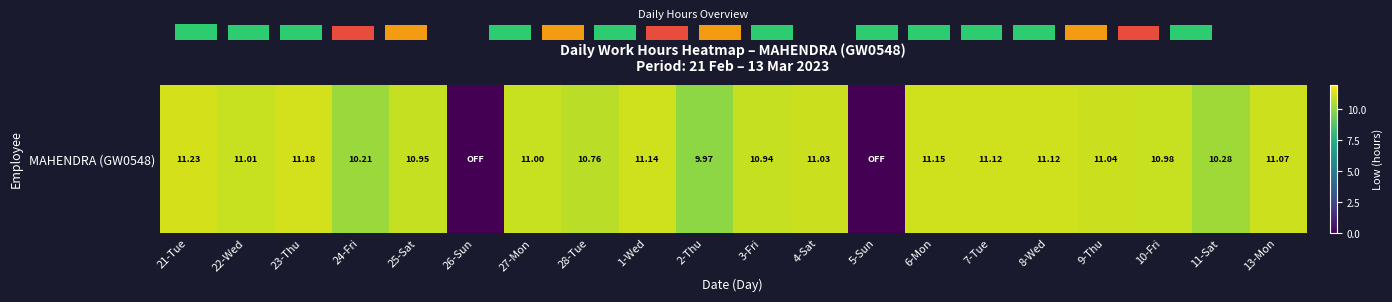

What is the difference between the values at 26-Sun and 11-Sat?

10.3